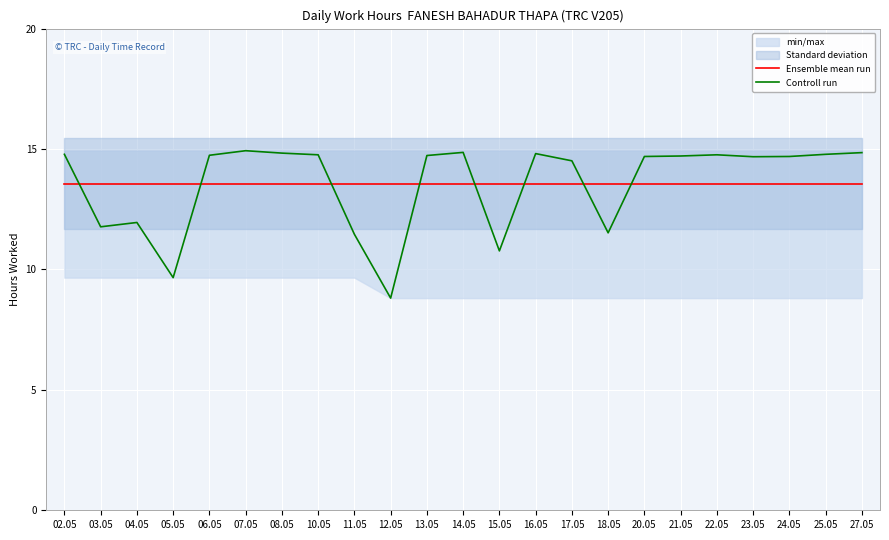

How many categories are shown in the chart?

23